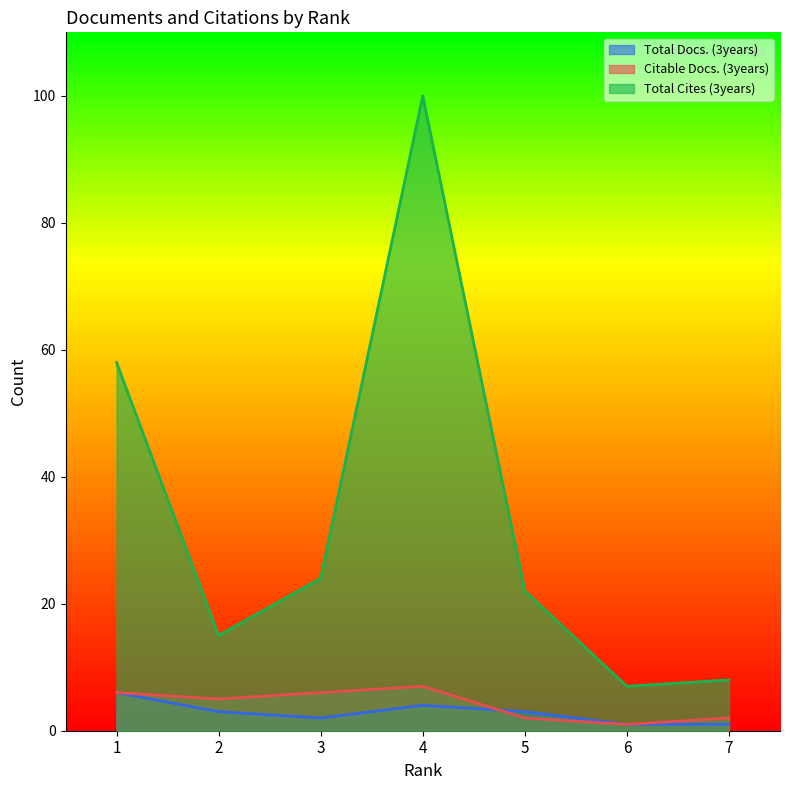

At which label does Total Cites (3years) reach its minimum?

6